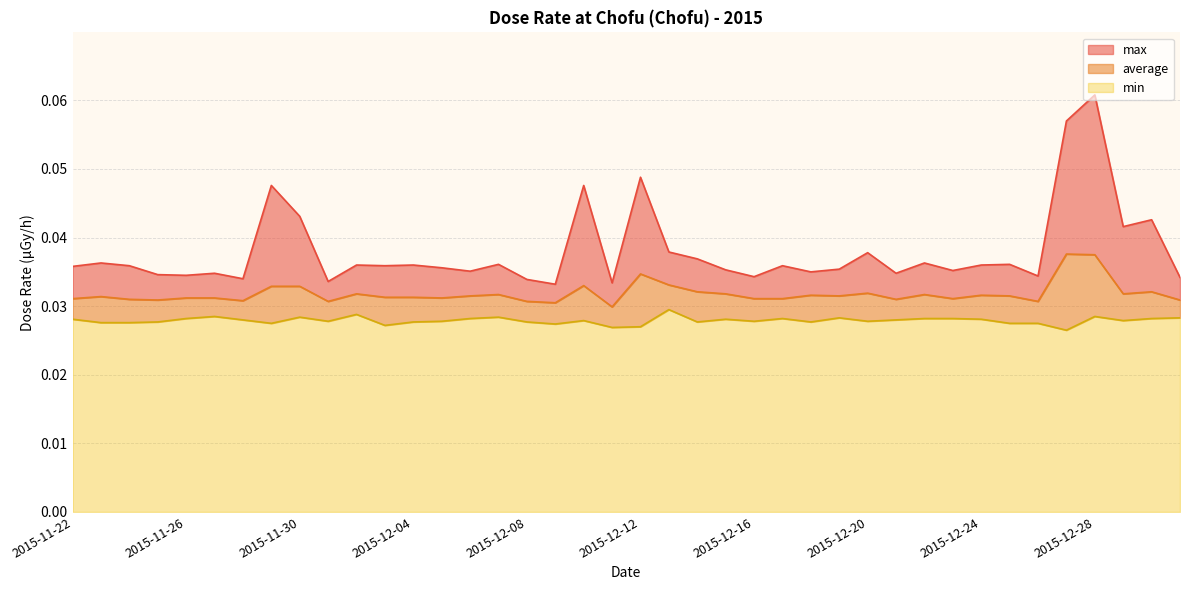

What is the label of the 11th point from the left?

2015-12-02